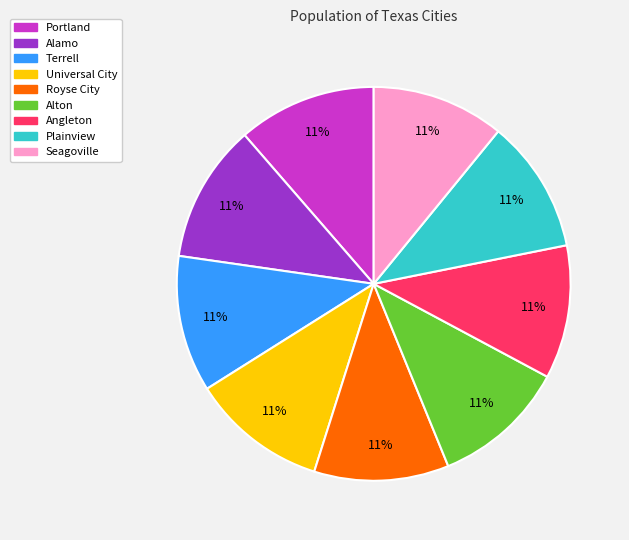

To the nearest percent, what percentage of the pie is Portland?

11%